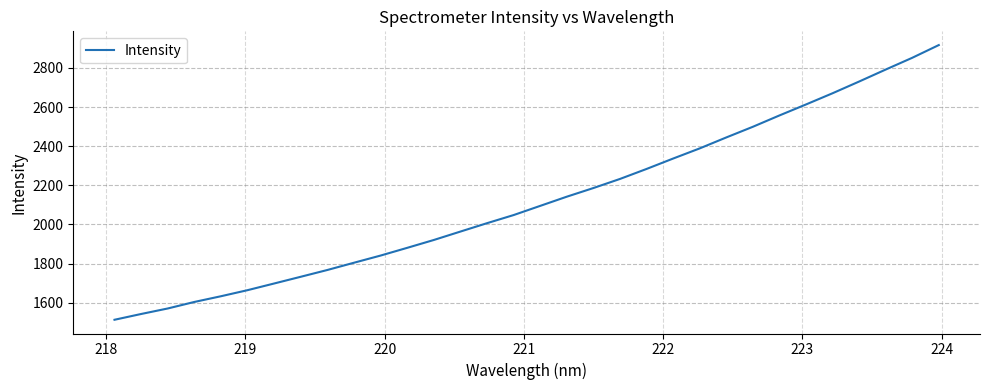

Count the number of data series in this chart.

1